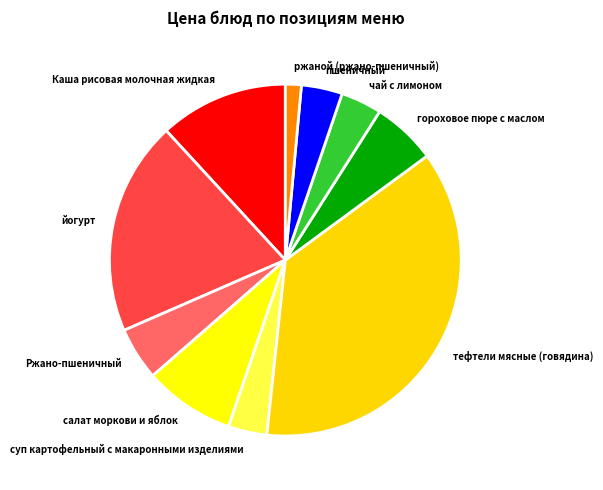

Is салат моркови и яблок the majority of the pie?

No